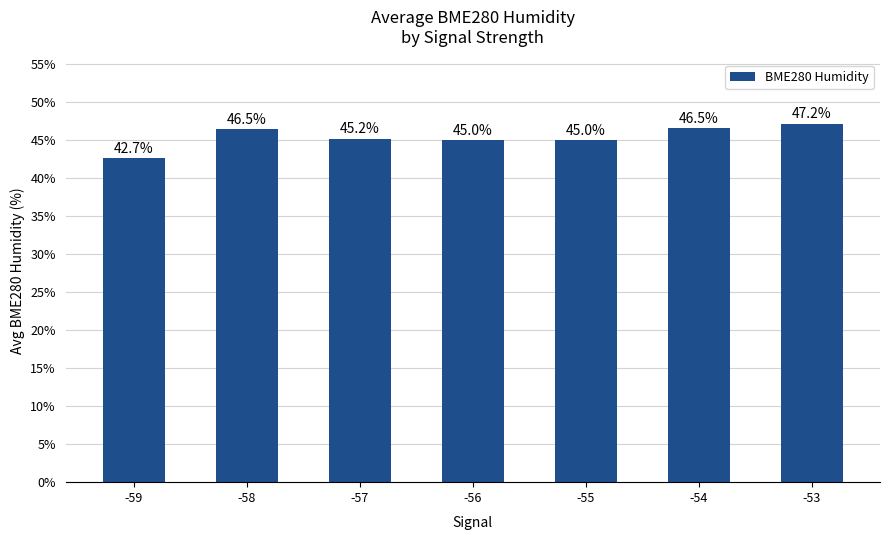

How many values are below 45?

2